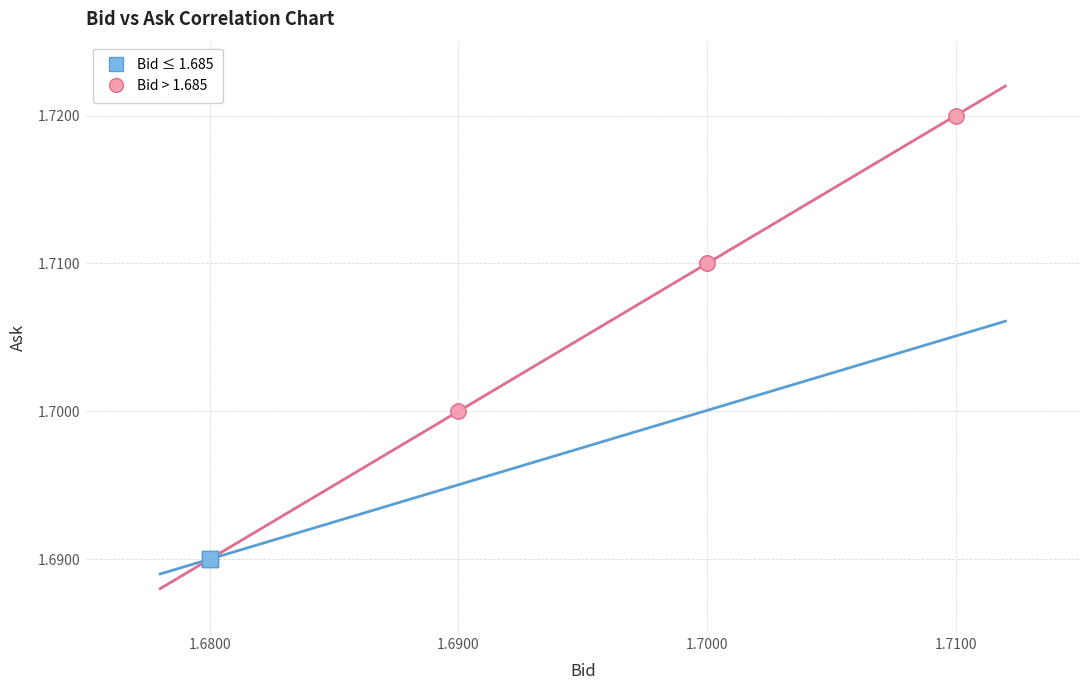

Which series reaches the minimum Y coordinate?

Bid ≤ 1.685